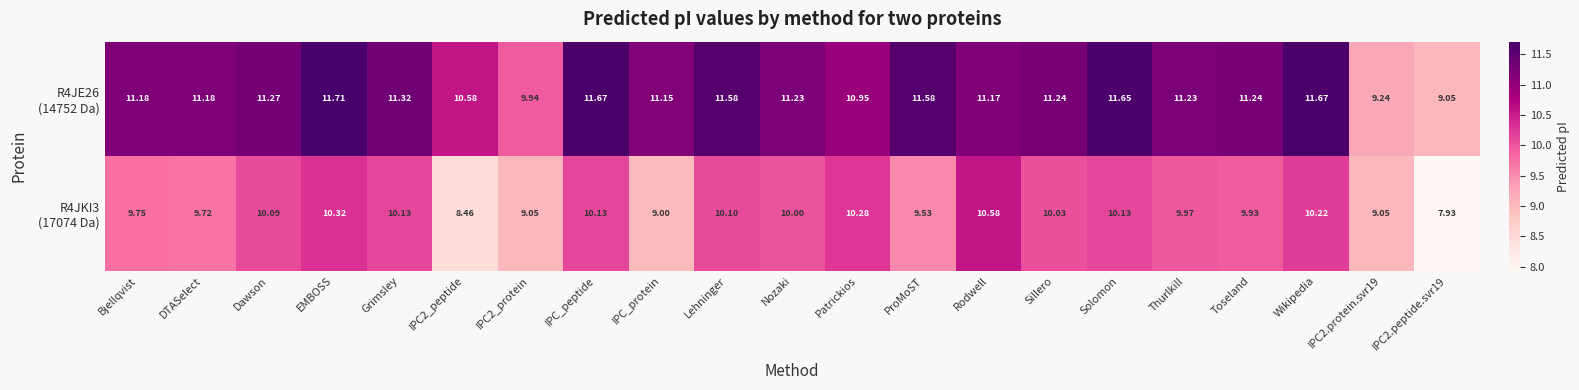

At which category is the sum across all series the highest?

EMBOSS